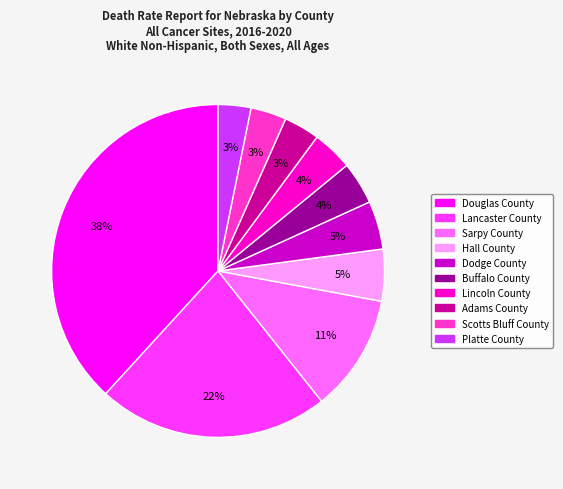

To the nearest percent, what is the combined percentage of Adams County and Lancaster County?

26%